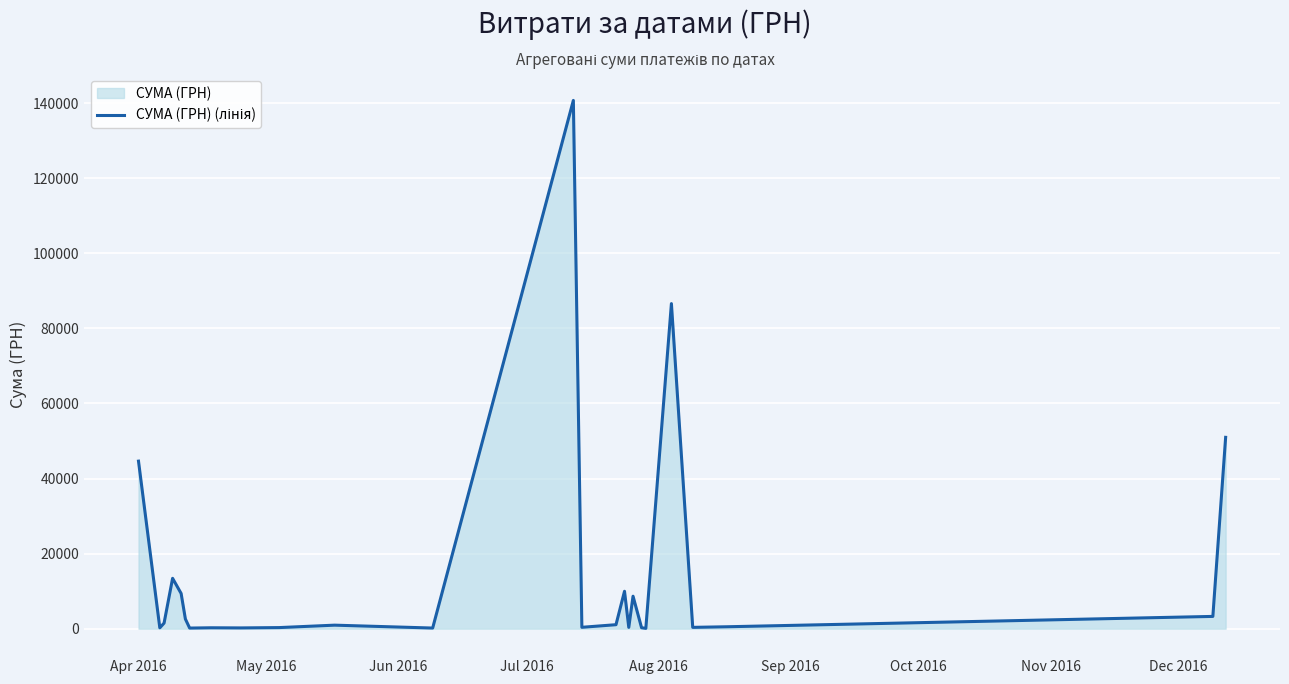

How many lines are shown in the chart?

1